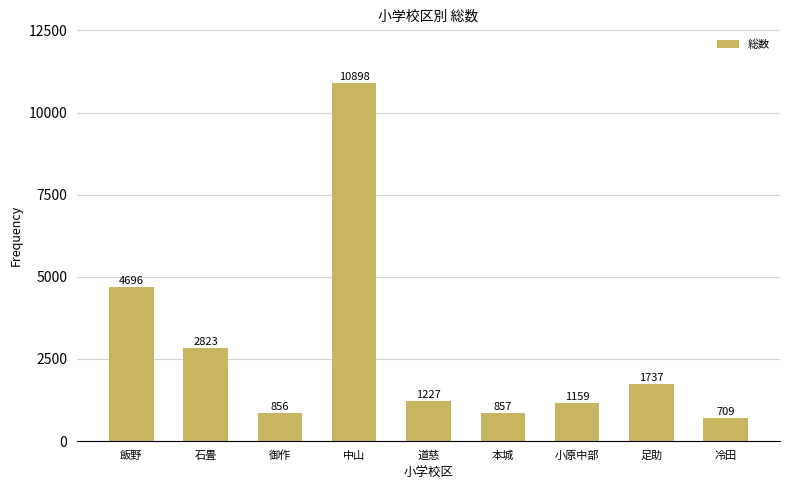

What is the value of the 9th bar from the left?

709